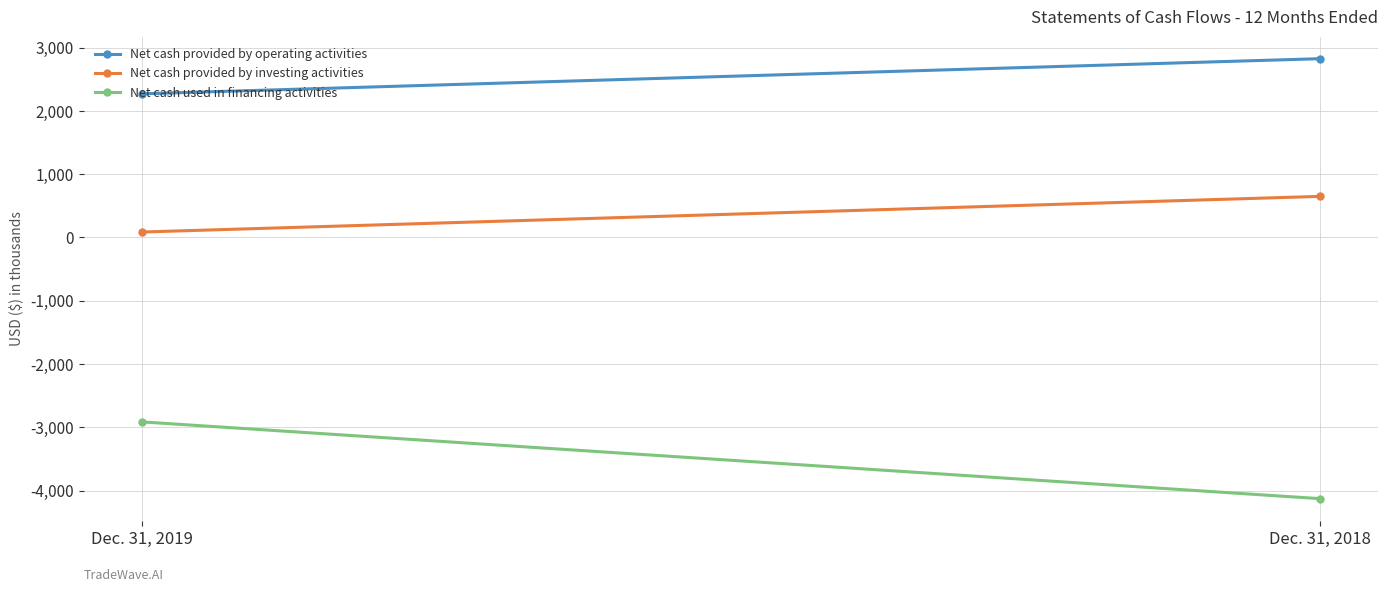

What is the lowest value of the Net cash provided by operating activities series?

2269